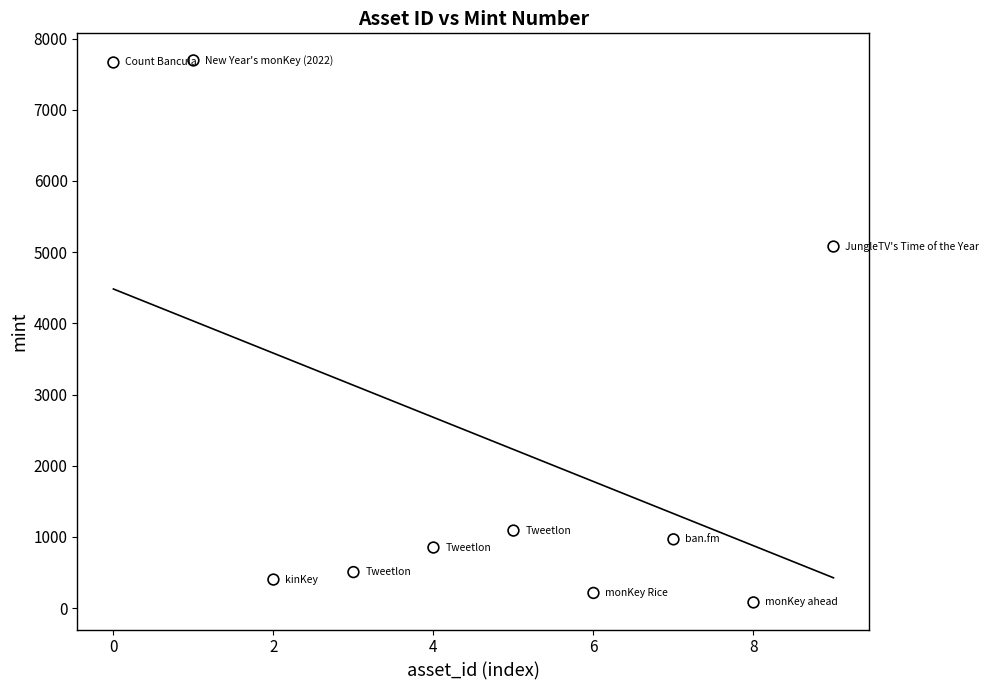

What is the average Y value?

2454